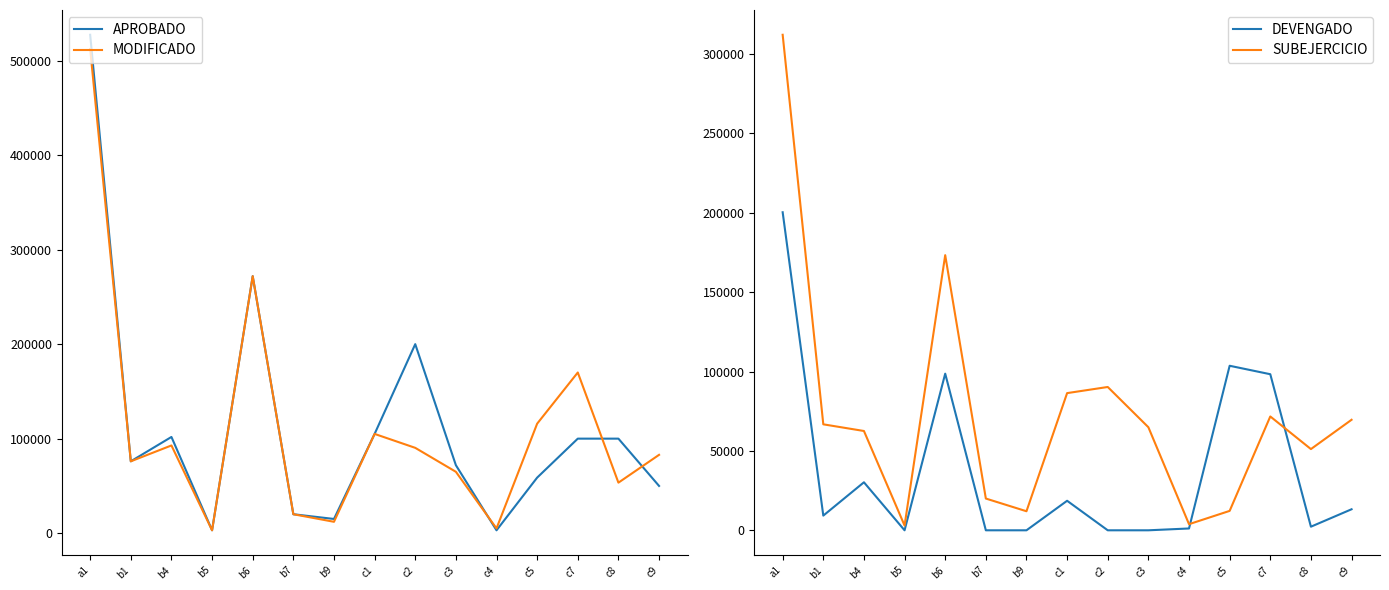

In APROBADO, how many points are lower than both neighbors (excluding endpoints)?

4